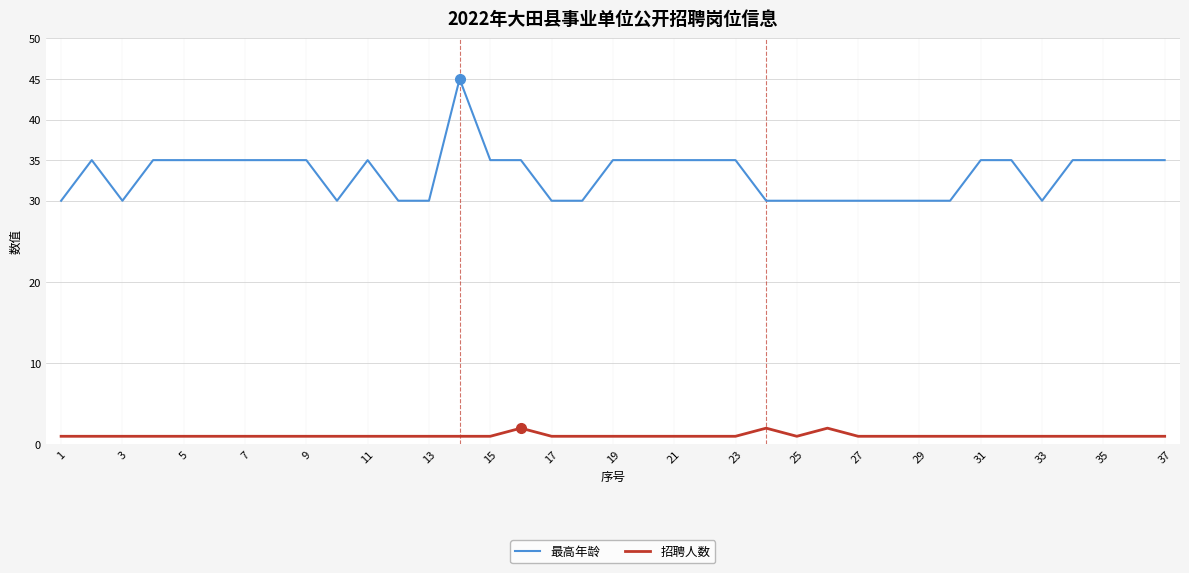

Which series has the largest range (max minus min)?

最高年龄